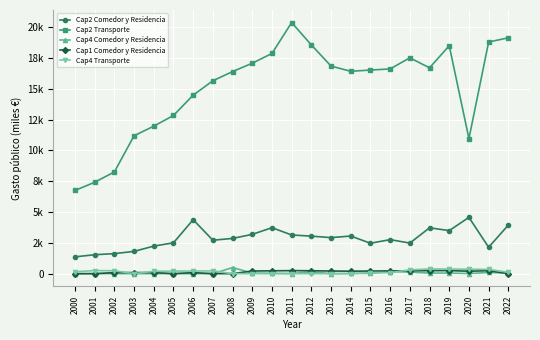

Reading right to left, extract all data points from this chart.

Cap2 Comedor y Residencia: 2022=3943.8	2021=2144.3	2020=4568.3	2019=3497.2	2018=3721.9	2017=2483.7	2016=2762.1	2015=2469.7	2014=3054.8	2013=2926.5	2012=3045.9	2011=3141.4	2010=3732.0	2009=3189.5	2008=2861.6	2007=2716.0	2006=4380.4	2005=2505.5	2004=2238.0	2003=1809.0	2002=1627.0	2001=1537.0	2000=1365.0
Cap2 Transporte: 2022=19146.3	2021=18806.3	2020=10963.2	2019=18506.1	2018=16709.3	2017=17523.4	2016=16620.0	2015=16529.9	2014=16427.8	2013=16853.2	2012=18567.1	2011=20384.9	2010=17875.6	2009=17085.7	2008=16404.9	2007=15658.6	2006=14491.8	2005=12842.5	2004=11973.0	2003=11196.0	2002=8259.0	2001=7421.0	2000=6755.0
Cap4 Comedor y Residencia: 2022=47.2	2021=97.4	2020=9.8	2019=47.8	2018=47.3	2017=130.4	2016=167.4	2015=25.8	2014=17.8	2013=0.0	2012=154.7	2011=11.6	2010=30.2	2009=50.6	2008=496.7	2007=0.0	2006=0.0	2005=0.0	2004=0.0	2003=0.0	2002=0.0	2001=0.0	2000=0.0
Cap1 Comedor y Residencia: 2022=0.0	2021=242.7	2020=198.5	2019=249.7	2018=246.0	2017=231.0	2016=223.2	2015=213.8	2014=201.5	2013=214.8	2012=237.3	2011=246.2	2010=232.1	2009=215.3	2008=0.0	2007=0.0	2006=82.9	2005=0.0	2004=88.0	2003=89.0	2002=89.0	2001=0.0	2000=0.0
Cap4 Transporte: 2022=111.0	2021=347.3	2020=365.1	2019=376.7	2018=382.5	2017=310.0	2016=85.1	2015=83.8	2014=0.0	2013=0.0	2012=0.0	2011=0.0	2010=0.0	2009=0.0	2008=0.0	2007=230.4	2006=212.0	2005=212.7	2004=189.0	2003=0.0	2002=234.0	2001=251.0	2000=156.0